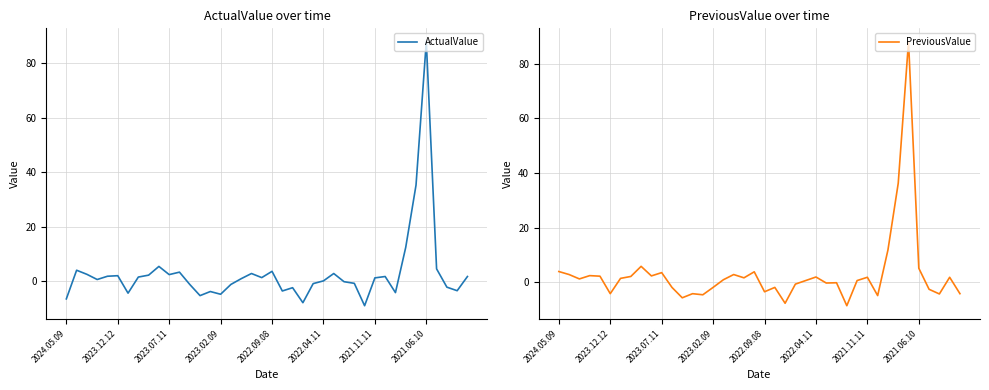

At which label does PreviousValue reach its minimum?

28